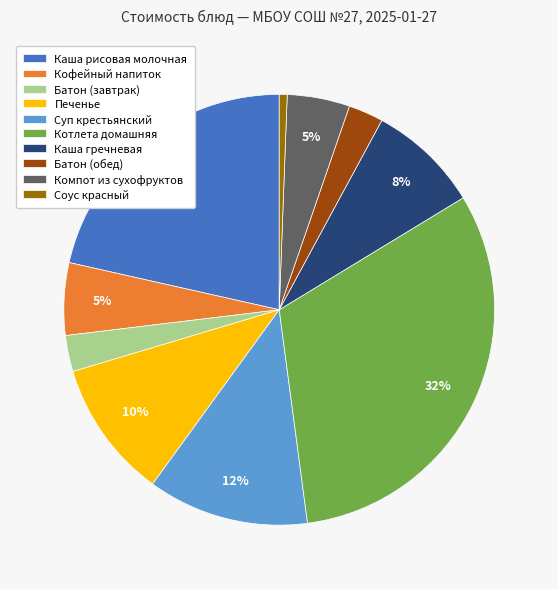

To the nearest percent, what is the combined percentage of Суп крестьянский and Каша гречневая?

20%